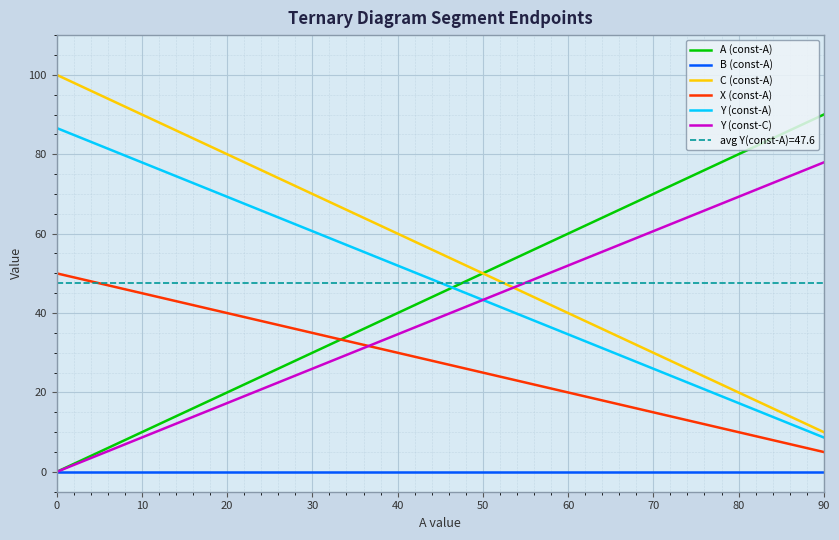

At how many categories does at least one series exceed 76?

5